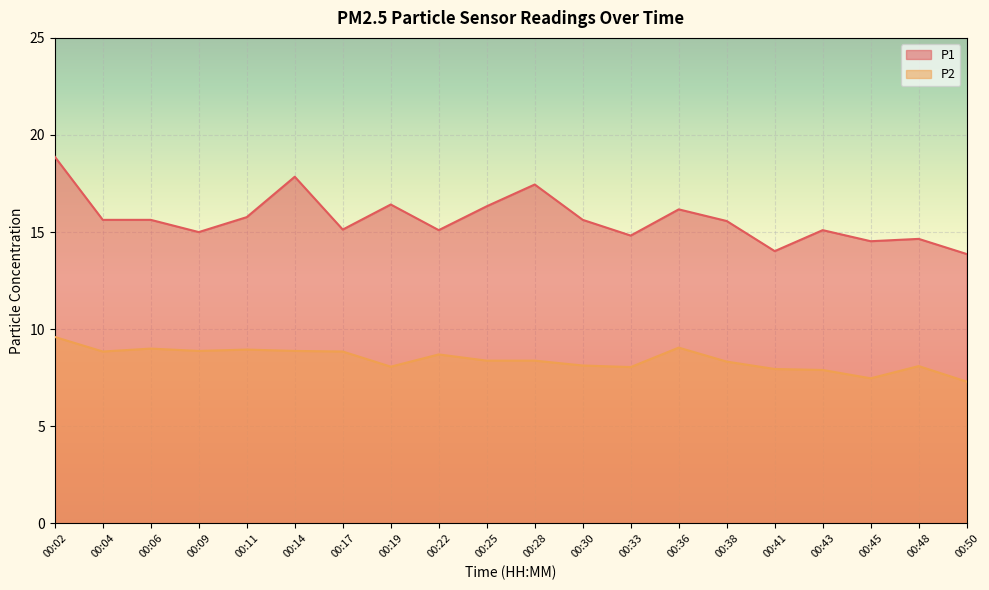

True or false: P2 has a value of 5.1 at 00:22.

False